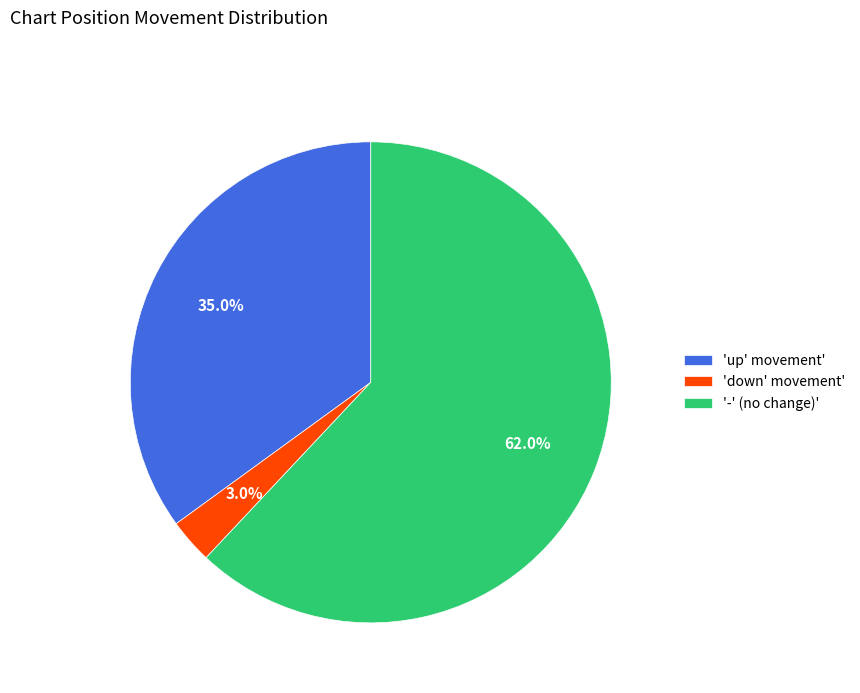

Is 'up' movement' the majority of the pie?

No